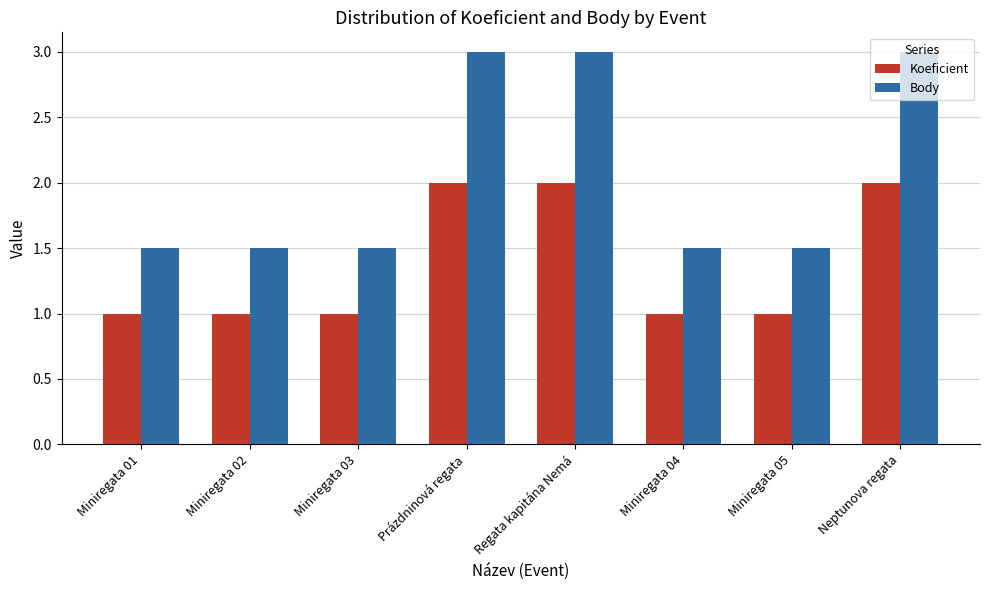

What position from the left is Prázdninová regata?

4